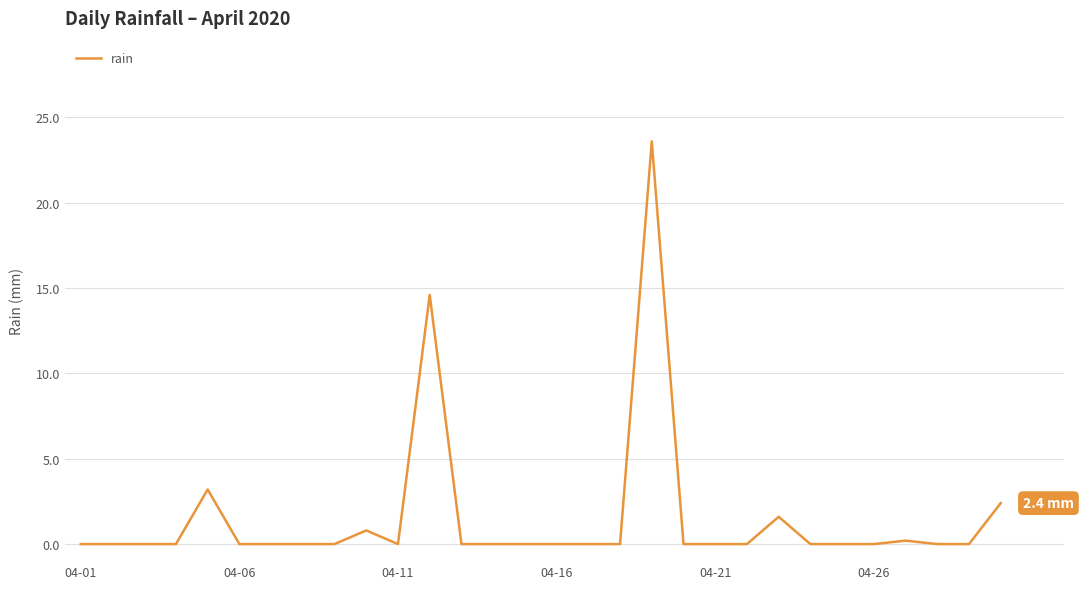

What is the maximum value shown in the chart?

23.6